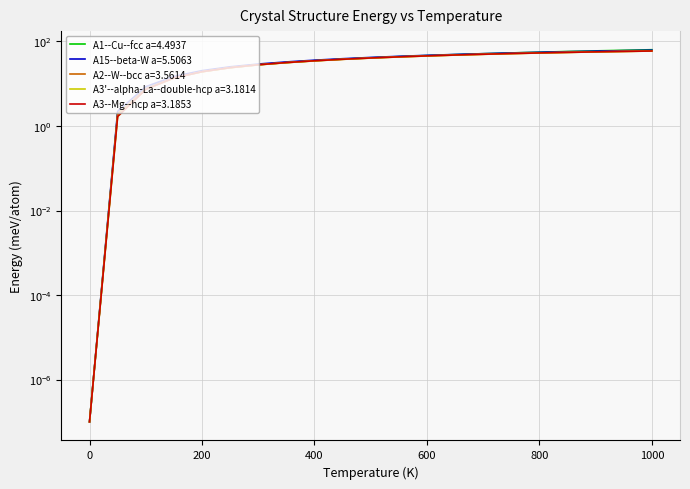

Is this an area chart (filled region under the line)?

No